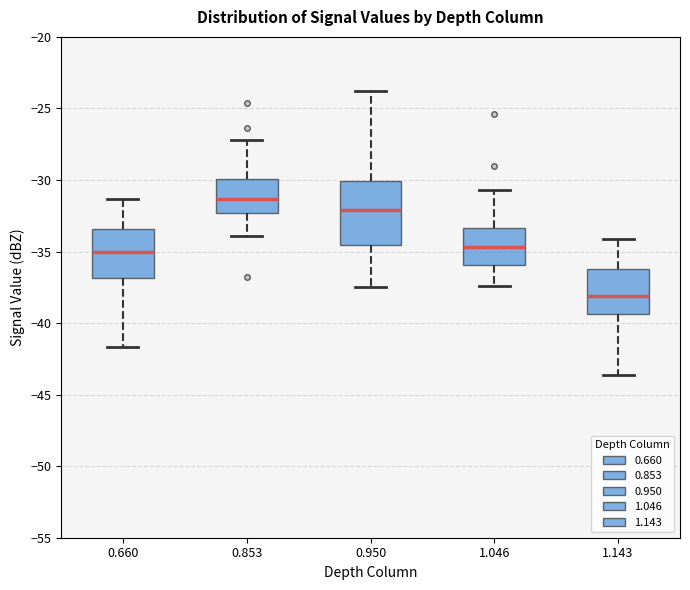

Reading left to right, read every box against the y-axis: the position of its median line, the range the box covers, and the ends of its whiskers. The values are not printed on the chart, so give them approximately, as read against the axis.

0.660: median -35.0, box -37.0 to -33.5, whiskers -41.5 to -31.5
0.853: median -31.5, box -32.5 to -30.0, whiskers -34.0 to -27.0
0.950: median -32.0, box -34.5 to -30.0, whiskers -37.5 to -24.0
1.046: median -34.5, box -36.0 to -33.5, whiskers -37.5 to -30.5
1.143: median -38.0, box -39.5 to -36.0, whiskers -43.5 to -34.0